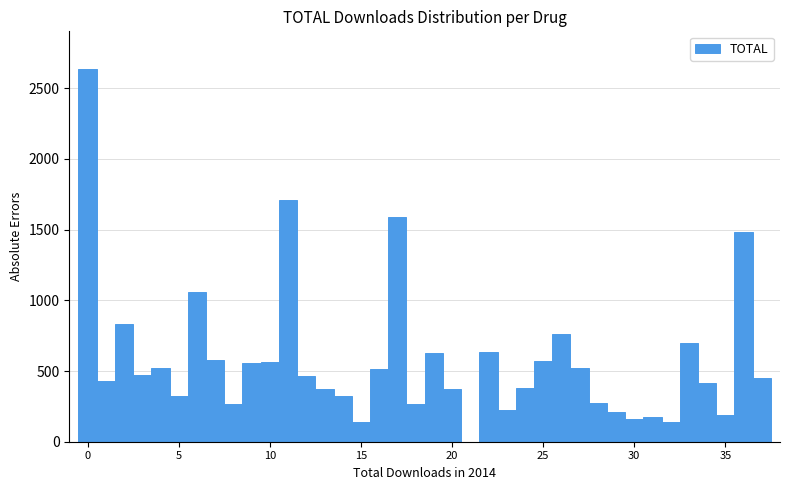

Around what value on the x-axis is the tallest bar? Give the approximate position of its centre, as read against the axis.

0.0